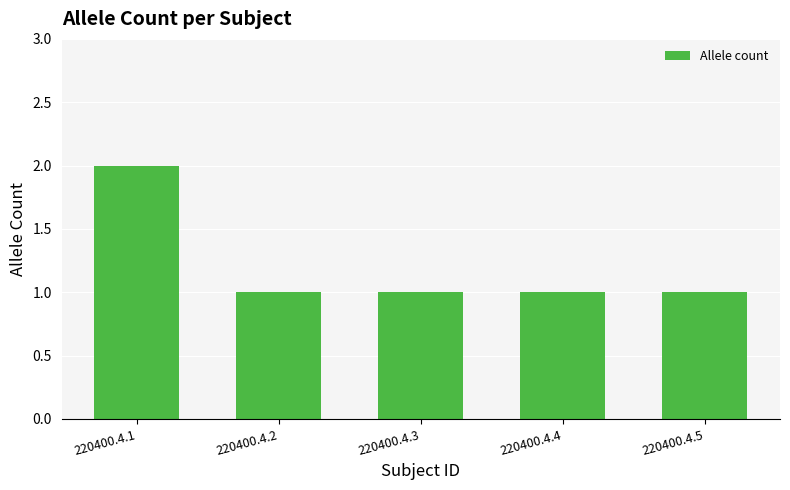

What is the value of the 2nd bar from the left?

1